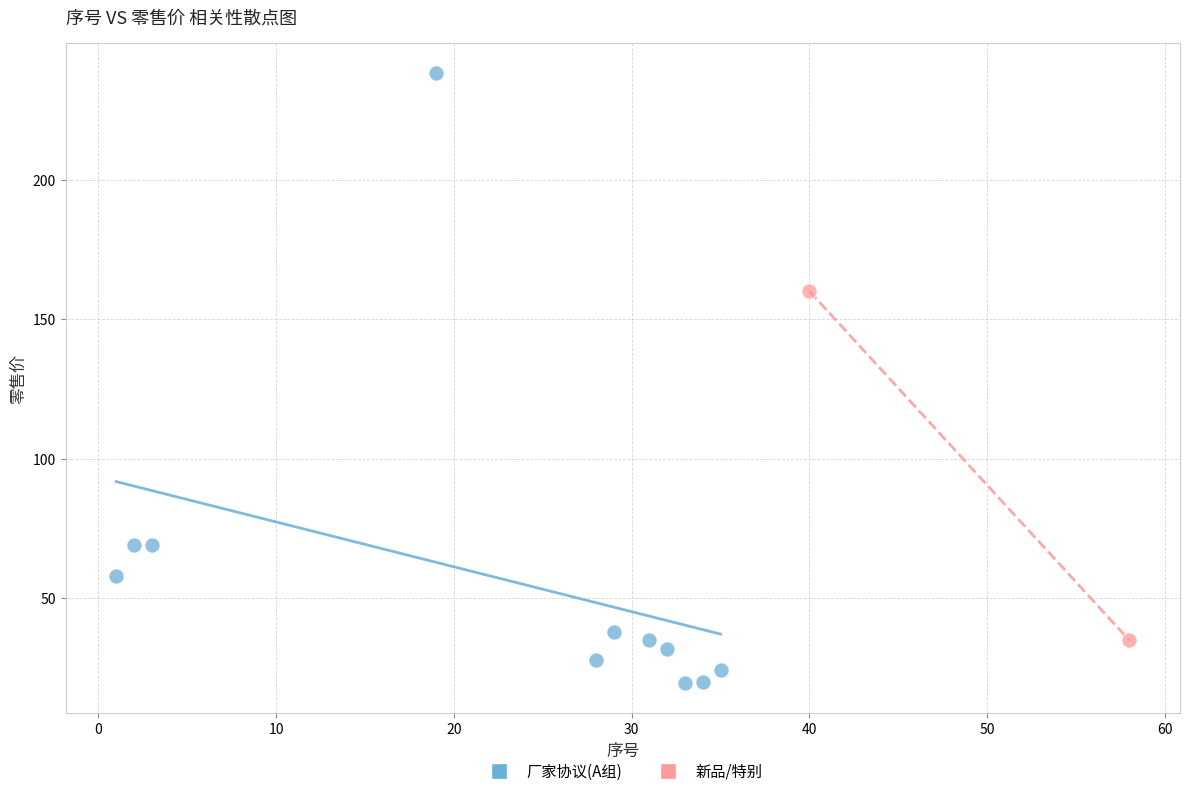

Which series reaches the minimum Y coordinate?

厂家协议(A组)